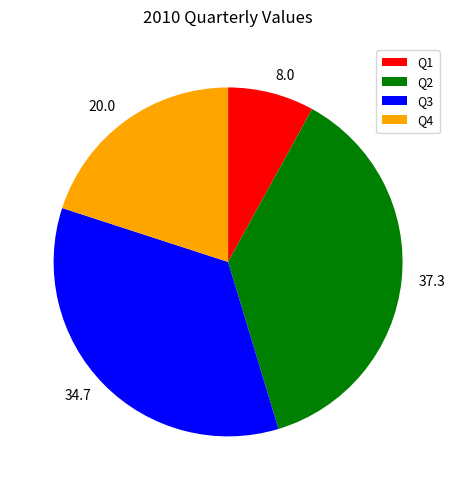

Count the number of slices in the pie.

4